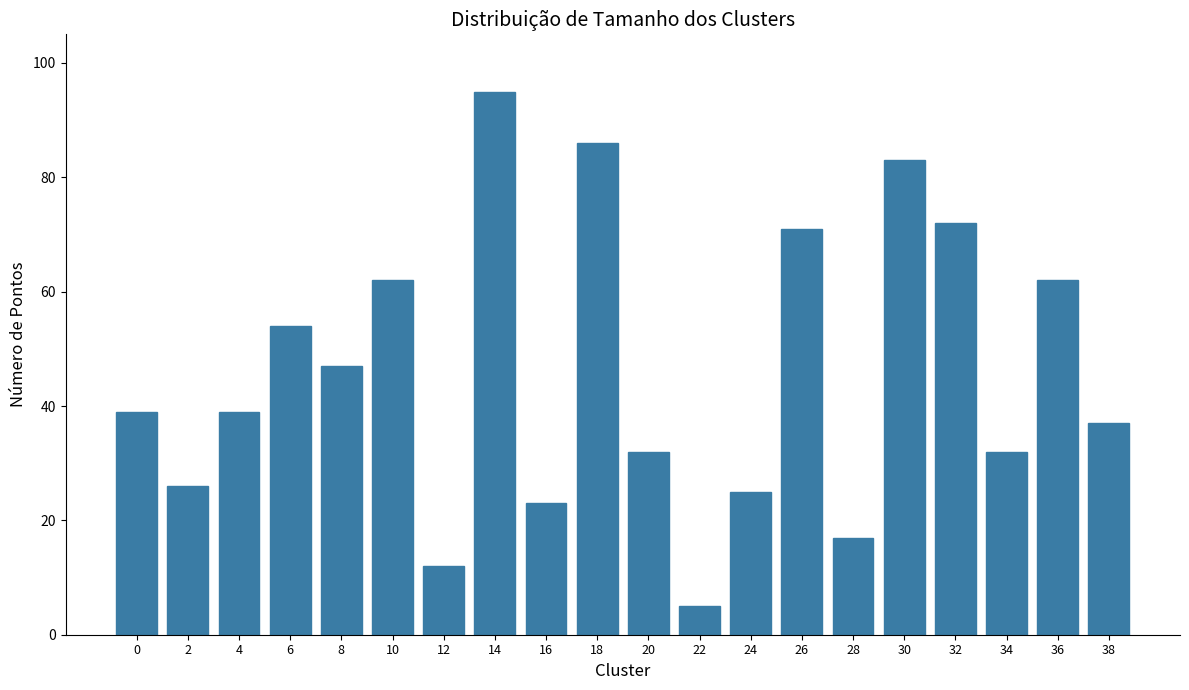

How many bars are there in total?

20